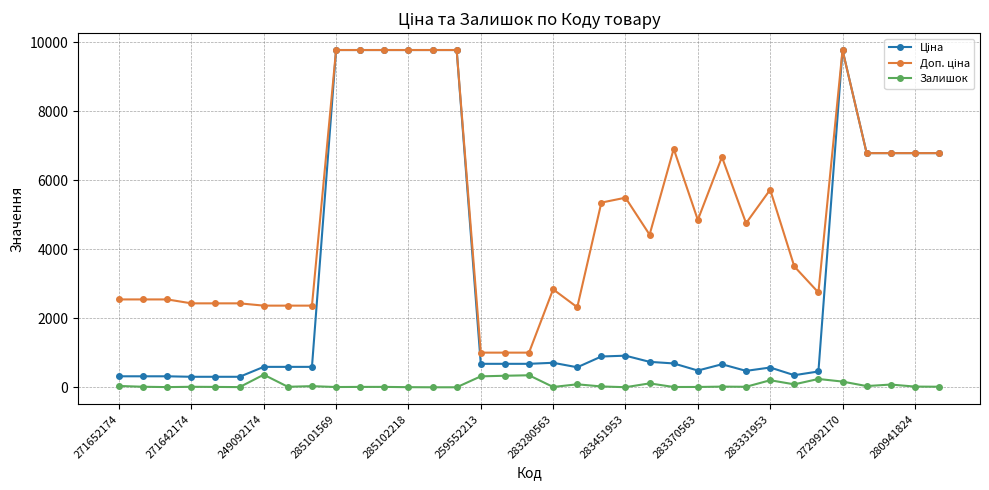

Count the number of data series in this chart.

3